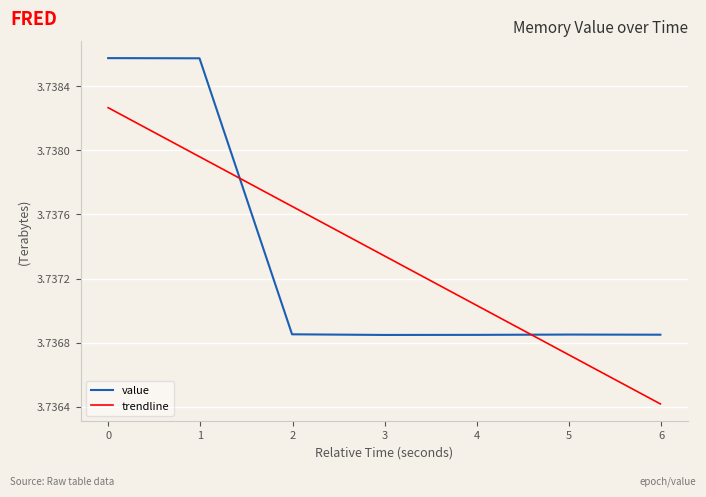

Is this an area chart (filled region under the line)?

No